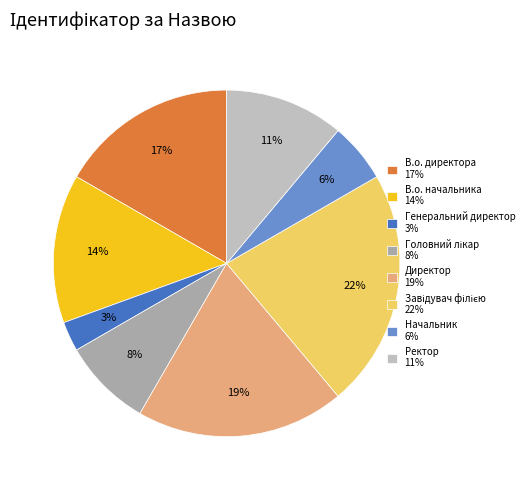

Is it true that В.о. начальника is 14% of the pie?

True